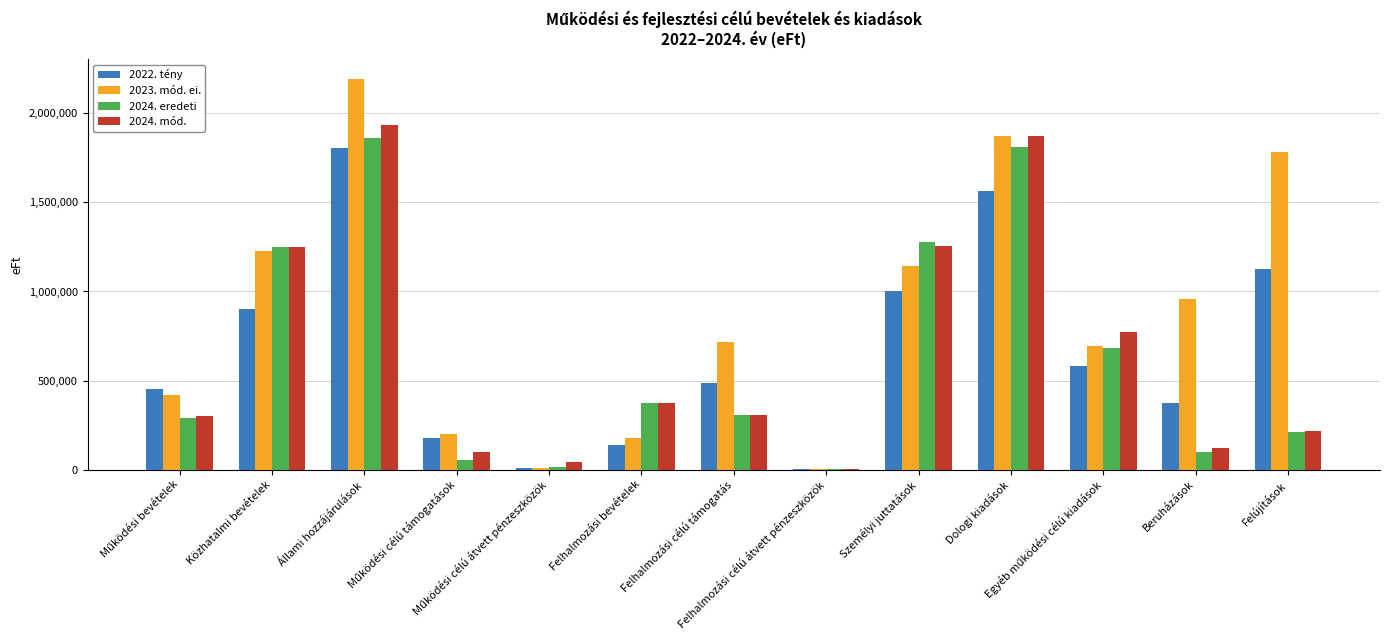

Which series has the largest total across all categories?

2023. mód. ei.